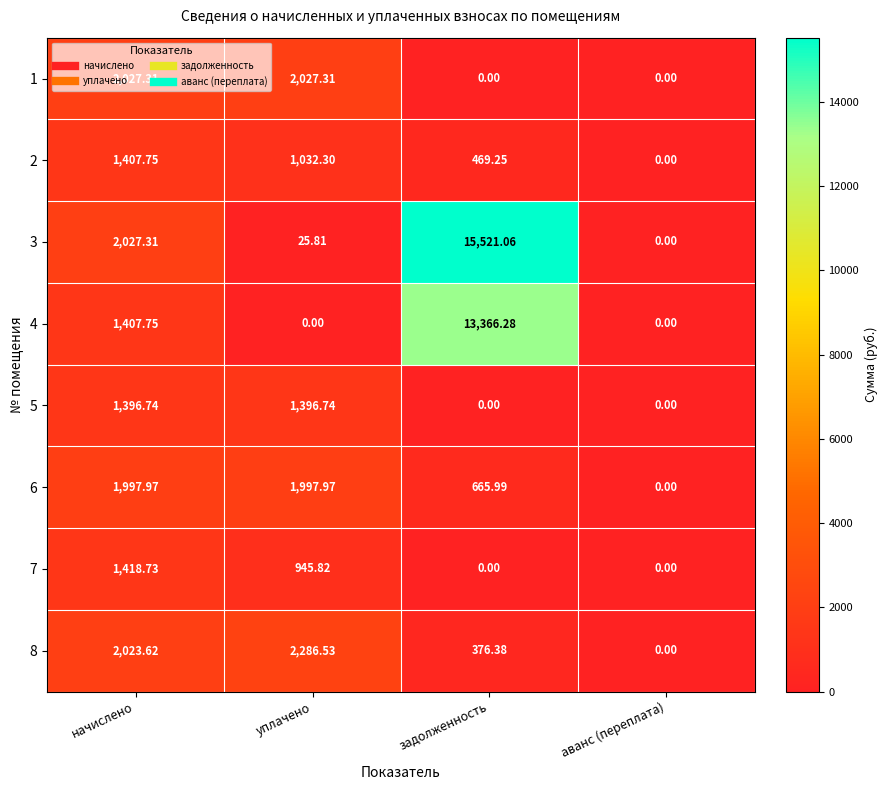

Which category has the highest value across all series?

задолженность